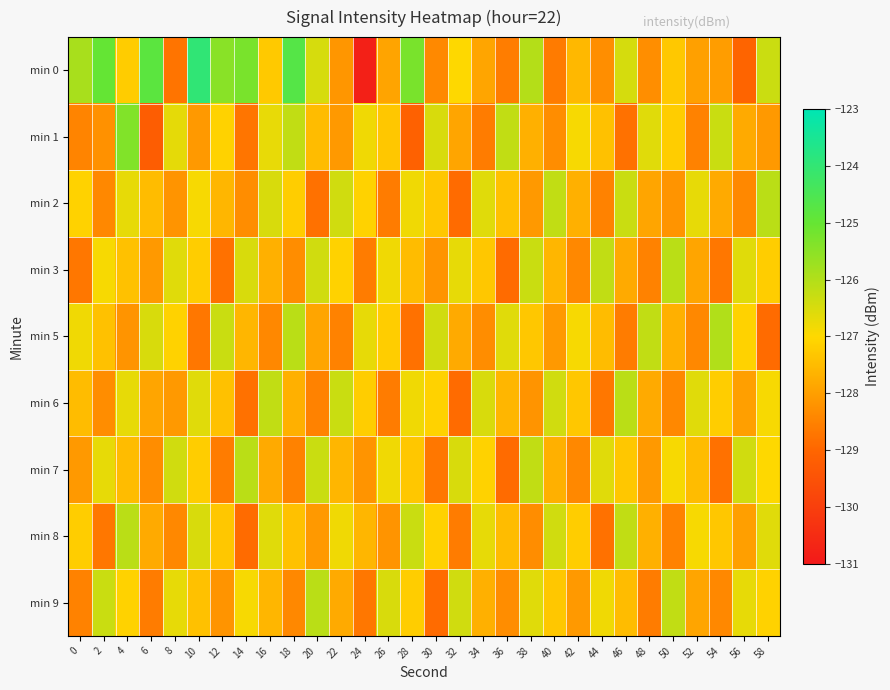

Reading left to right, what are all the values shown in this chart?

min 0: 0=-125.9	2=-125.0	4=-127.2	6=-124.8	8=-128.7	10=-124.0	12=-125.5	14=-125.3	16=-127.3	18=-124.7	20=-126.5	22=-128.2	24=-130.8	26=-127.9	28=-125.3	30=-128.4	32=-127.0	34=-127.9	36=-128.6	38=-126.0	40=-128.6	42=-127.6	44=-128.3	46=-126.5	48=-128.3	50=-127.3	52=-128.0	54=-128.0	56=-129.0	58=-126.3
min 1: 0=-128.5	2=-128.2	4=-125.4	6=-129.2	8=-126.7	10=-128.1	12=-127.1	14=-128.7	16=-126.7	18=-126.2	20=-127.5	22=-128.1	24=-126.8	26=-127.3	28=-129.1	30=-126.5	32=-127.9	34=-128.6	36=-126.2	38=-127.7	40=-128.3	42=-126.9	44=-127.4	46=-128.8	48=-126.6	50=-127.2	52=-128.5	54=-126.3	56=-127.8	58=-128.1
min 2: 0=-127.1	2=-128.4	4=-126.7	6=-127.5	8=-128.2	10=-126.9	12=-127.6	14=-128.3	16=-126.5	18=-127.2	20=-128.8	22=-126.4	24=-127.1	26=-128.6	28=-126.8	30=-127.3	32=-128.9	34=-126.6	36=-127.4	38=-128.1	40=-126.2	42=-127.7	44=-128.5	46=-126.3	48=-127.9	50=-128.2	52=-126.7	54=-127.8	56=-128.4	58=-126.1
min 3: 0=-128.7	2=-126.9	4=-127.4	6=-128.1	8=-126.6	10=-127.2	12=-128.8	14=-126.5	16=-127.7	18=-128.3	20=-126.4	22=-127.1	24=-128.6	26=-126.8	28=-127.5	30=-128.2	32=-126.7	34=-127.3	36=-128.9	38=-126.3	40=-127.6	42=-128.4	44=-126.2	46=-127.8	48=-128.5	50=-126.1	52=-127.9	54=-128.7	56=-126.6	58=-127.2
min 5: 0=-126.8	2=-127.4	4=-128.2	6=-126.5	8=-127.1	10=-128.7	12=-126.3	14=-127.6	16=-128.4	18=-126.1	20=-127.9	22=-128.5	24=-126.7	26=-127.2	28=-128.8	30=-126.4	32=-127.8	34=-128.3	36=-126.6	38=-127.3	40=-128.1	42=-126.9	44=-127.5	46=-128.6	48=-126.2	50=-127.7	52=-128.4	54=-126.0	56=-127.1	58=-128.9
min 6: 0=-127.5	2=-128.3	4=-126.7	6=-127.9	8=-128.1	10=-126.6	12=-127.4	14=-128.8	16=-126.2	18=-127.7	20=-128.5	22=-126.3	24=-127.2	26=-128.6	28=-126.8	30=-127.1	32=-128.9	34=-126.5	36=-127.6	38=-128.2	40=-126.4	42=-127.3	44=-128.7	46=-126.1	48=-127.8	50=-128.4	52=-126.6	54=-127.2	56=-128.0	58=-126.9
min 7: 0=-128.1	2=-126.7	4=-127.5	6=-128.3	8=-126.4	10=-127.2	12=-128.6	14=-126.1	16=-127.8	18=-128.5	20=-126.3	22=-127.6	24=-128.2	26=-126.8	28=-127.3	30=-128.7	32=-126.5	34=-127.1	36=-128.9	38=-126.2	40=-127.7	42=-128.4	44=-126.6	46=-127.3	48=-128.1	50=-126.9	52=-127.5	54=-128.8	56=-126.4	58=-127.0
min 8: 0=-127.2	2=-128.7	4=-126.1	6=-127.8	8=-128.4	10=-126.5	12=-127.3	14=-128.9	16=-126.6	18=-127.4	20=-128.1	22=-126.8	24=-127.6	26=-128.2	28=-126.3	30=-127.1	32=-128.6	34=-126.7	36=-127.5	38=-128.3	40=-126.4	42=-127.2	44=-128.8	46=-126.2	48=-127.7	50=-128.5	52=-126.9	54=-127.3	56=-128.0	58=-126.6
min 9: 0=-128.5	2=-126.3	4=-127.1	6=-128.6	8=-126.7	10=-127.4	12=-128.2	14=-126.9	16=-127.6	18=-128.4	20=-126.1	22=-127.8	24=-128.7	26=-126.5	28=-127.2	30=-128.9	32=-126.4	34=-127.7	36=-128.3	38=-126.6	40=-127.3	42=-128.1	44=-126.8	46=-127.5	48=-128.6	50=-126.2	52=-127.9	54=-128.4	56=-126.7	58=-127.1